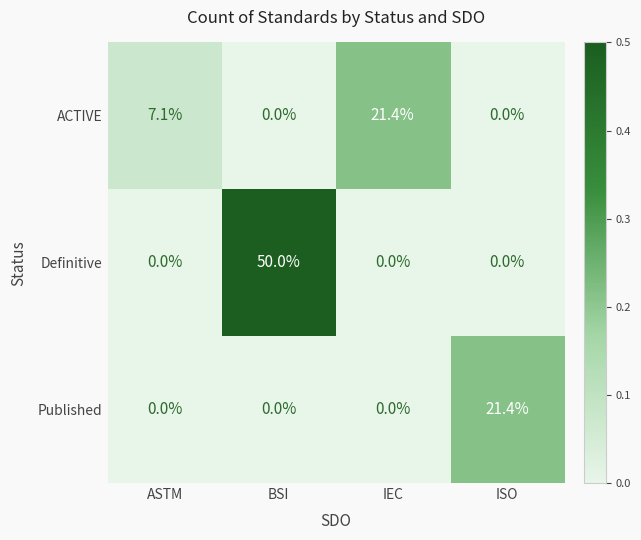

At which label does Definitive reach its peak?

BSI